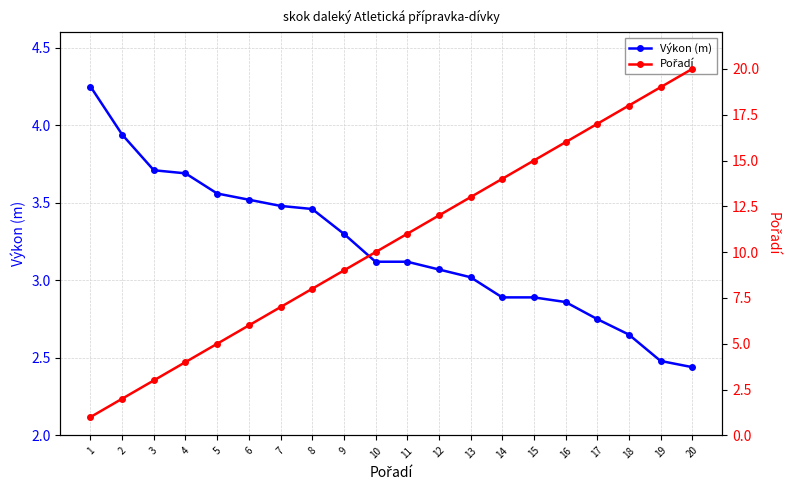

What are all the series names shown in the legend?

Výkon (m), Pořadí